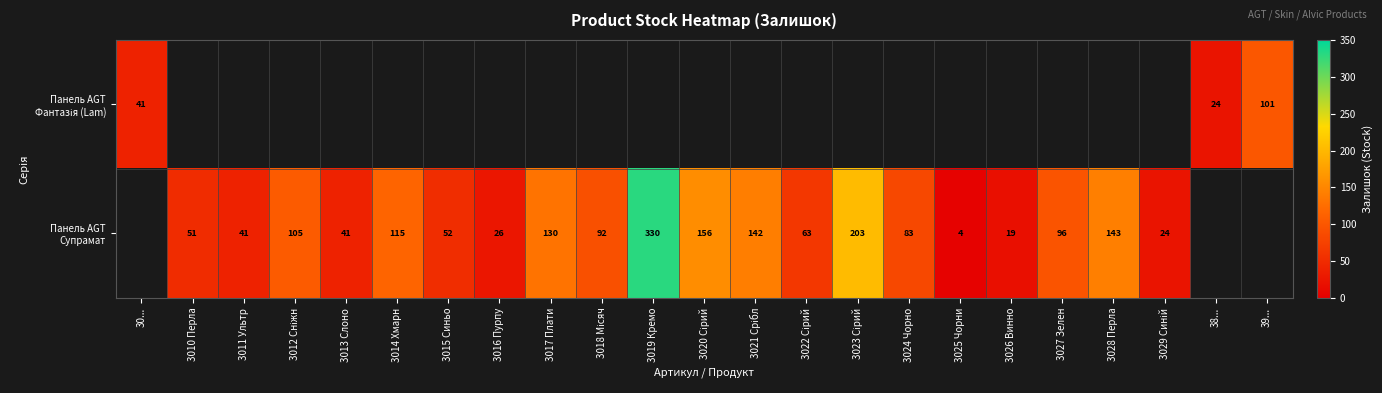

Where is Панель AGT Фантазія (Lam) nearest to the value 62?

30...